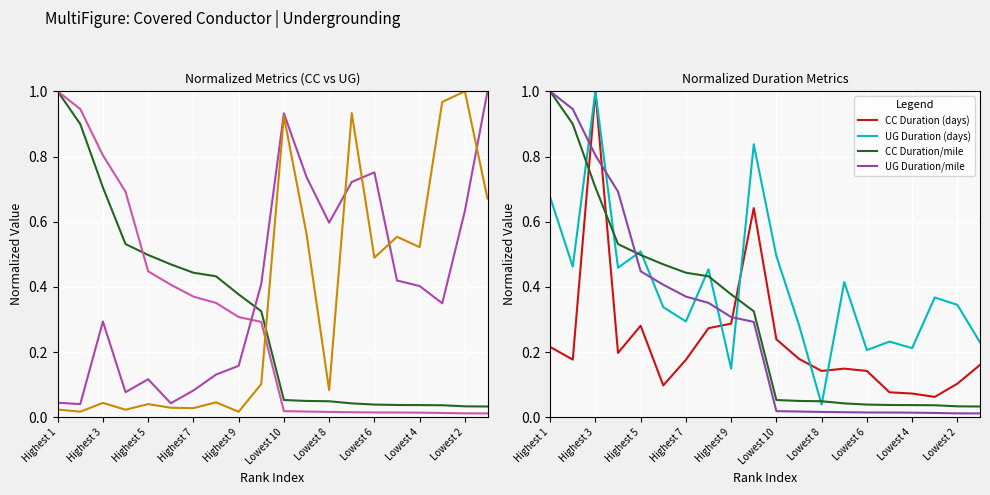

How many times do CC Duration (days) and CC Duration/mile cross each other?

3